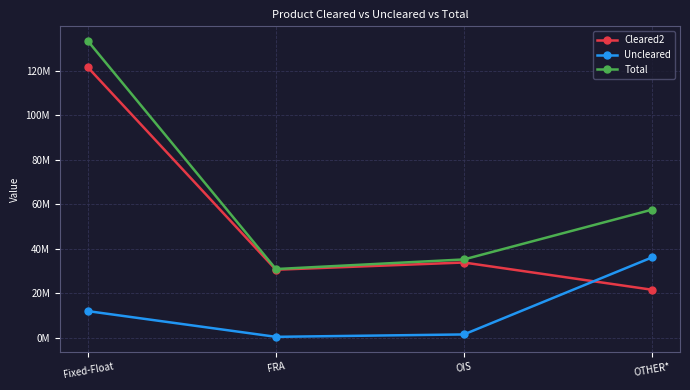

What is the total value across all series at OTHER*?

114999024